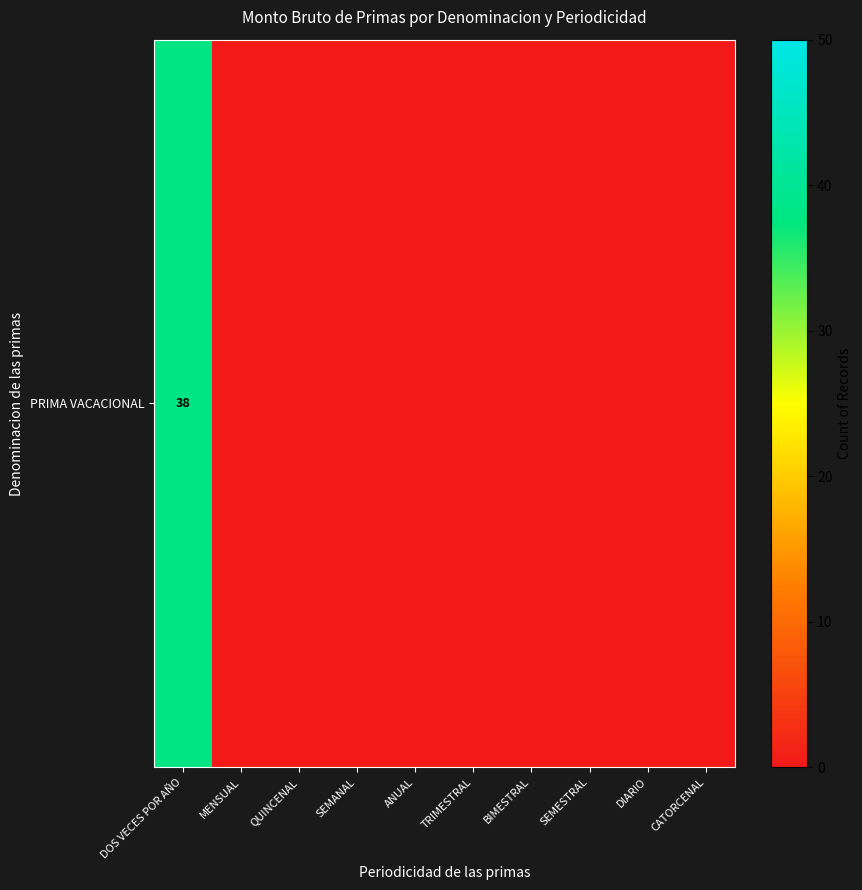

Reading left to right, list all the values displayed in this chart.

38	0	0	0	0	0	0	0	0	0